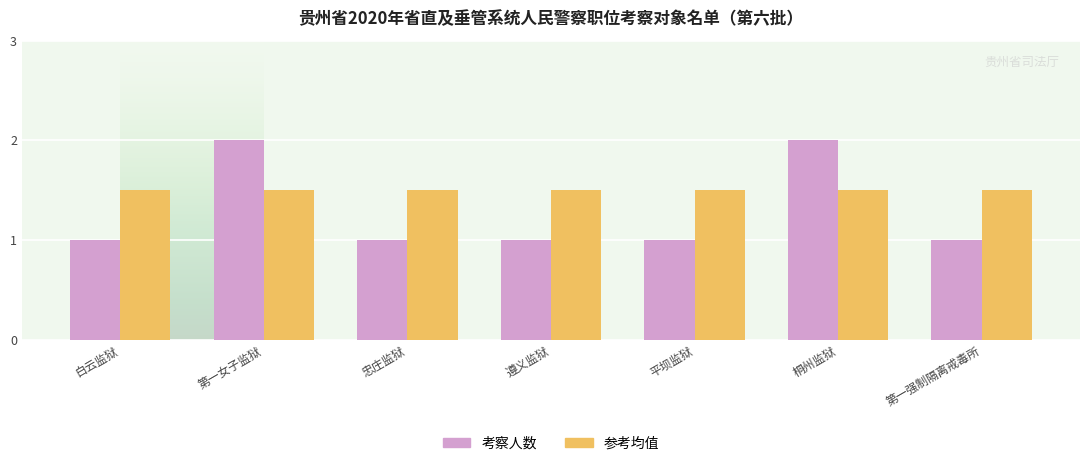

Reading right to left, extract all data points from this chart.

考察人数: 第一强制隔离戒毒所=1.0	桐州监狱=2.0	平坝监狱=1.0	遵义监狱=1.0	忠庄监狱=1.0	第一女子监狱=2.0	白云监狱=1.0
参考均值: 第一强制隔离戒毒所=1.5	桐州监狱=1.5	平坝监狱=1.5	遵义监狱=1.5	忠庄监狱=1.5	第一女子监狱=1.5	白云监狱=1.5